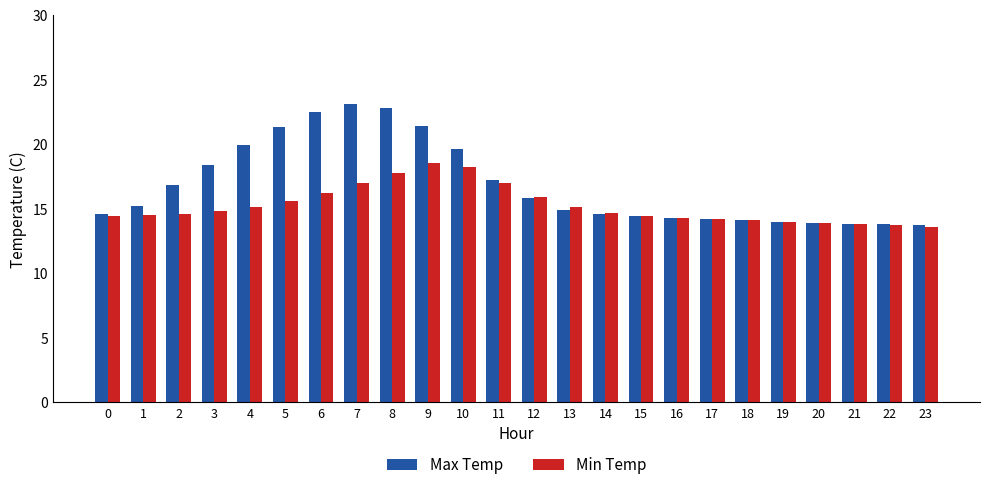

How many categories are shown in the chart?

24